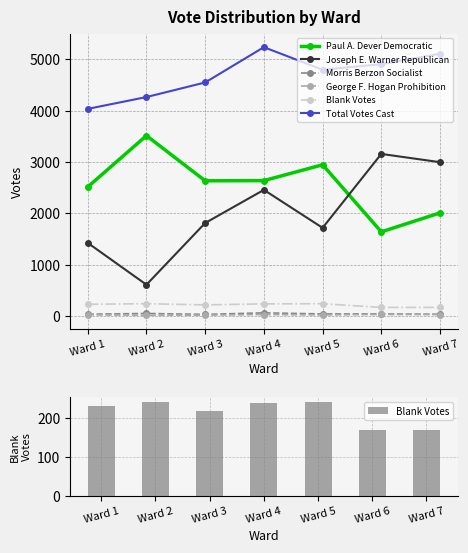

What is the minimum value for Joseph E. Warner Republican?

612